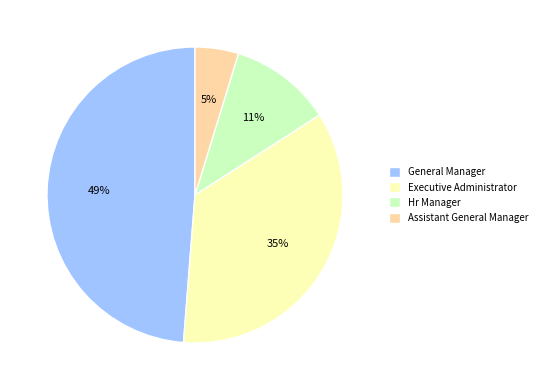

Combined, do Executive Administrator and Hr Manager account for over 50%?

No